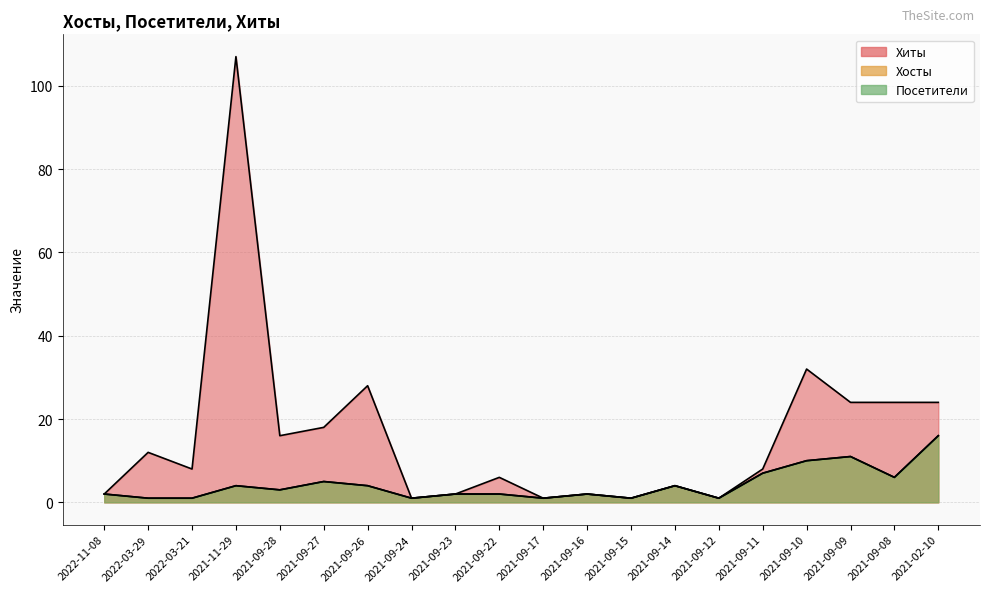

Is the value of Хиты at 2021-09-14 greater than the value of Хосты at 2021-09-16?

Yes